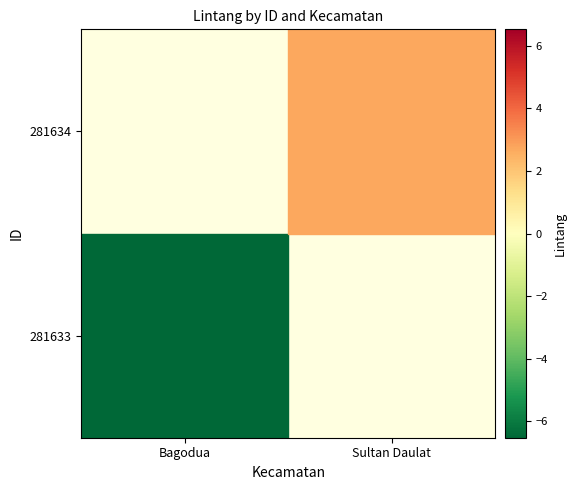

Rank the categories by 281634 value from lowest to highest.

Bagodua, Sultan Daulat